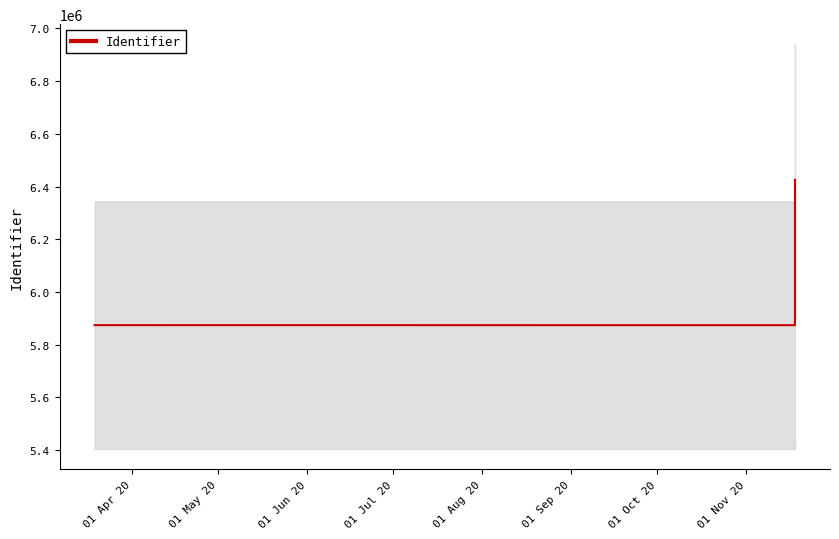

Rank the categories by value from highest to lowest.

01 Nov 20, 01 Sep 20, 01 Oct 20, 01 Jul 20, 01 Aug 20, 01 Jun 20, 01 Apr 20, 01 May 20